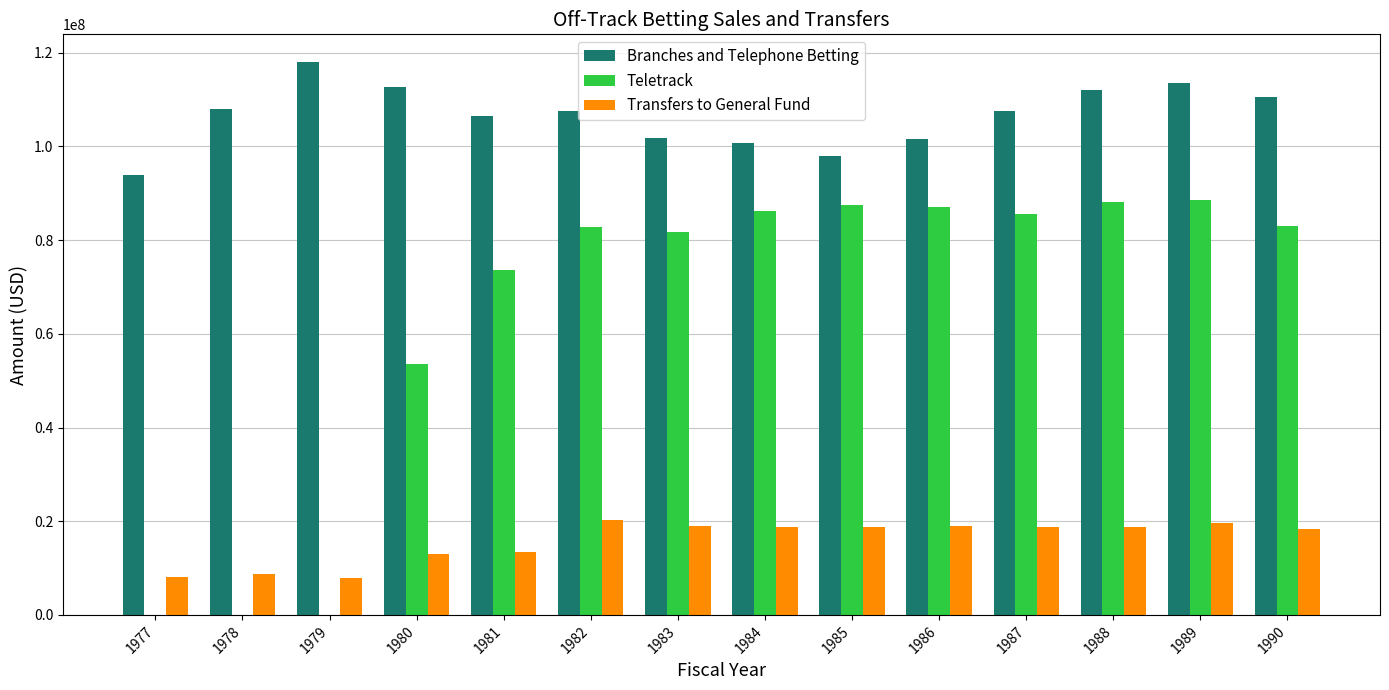

At which label does Transfers to General Fund first exceed 18700000?

1982